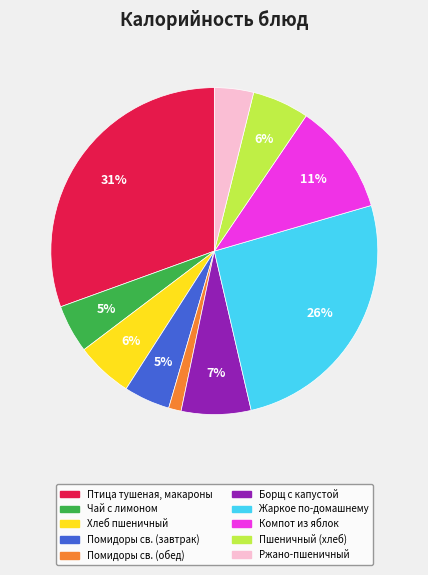

Is there a majority slice in this chart?

No